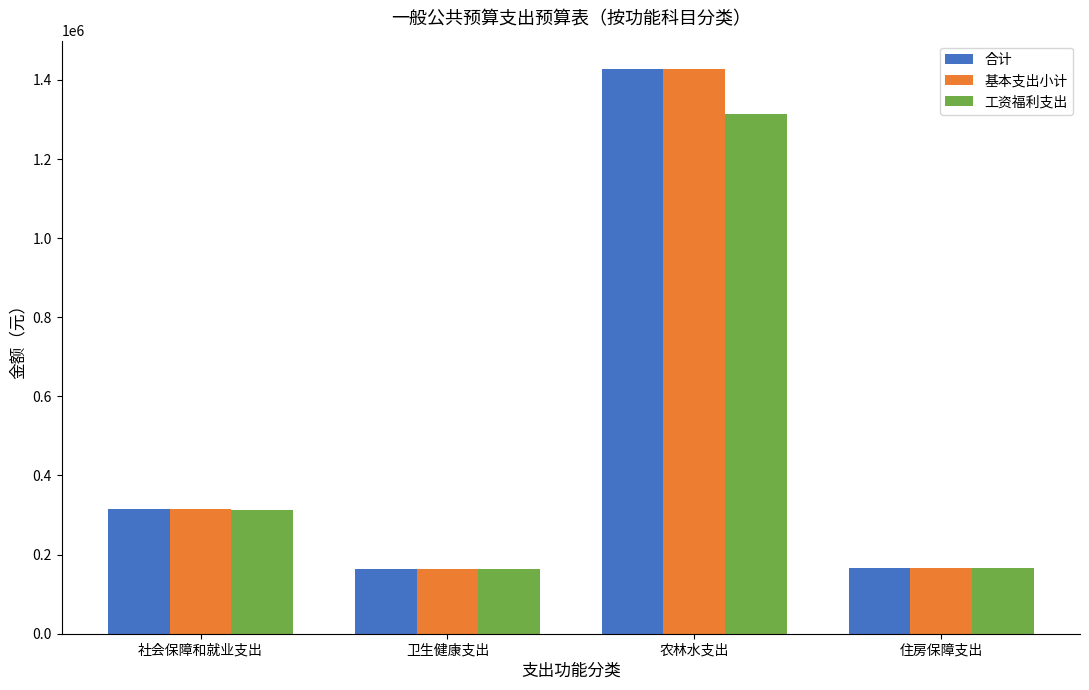

What is the value of the 合计 bar at the 1st from the left?

314191.3